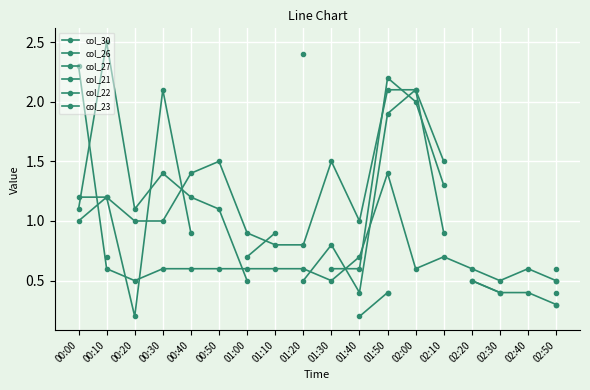

At which category does col_22 reach its first local valley?

00:20